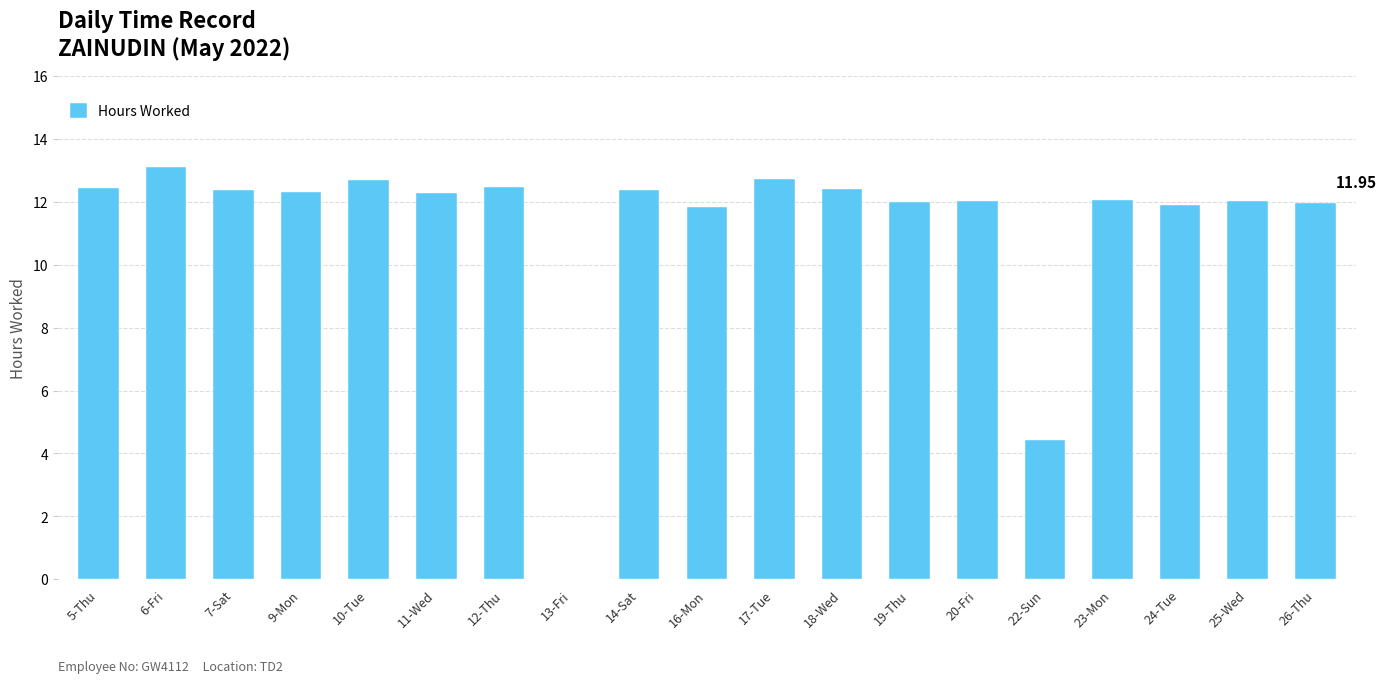

What is the change in value from 13-Fri to 22-Sun?

+4.4